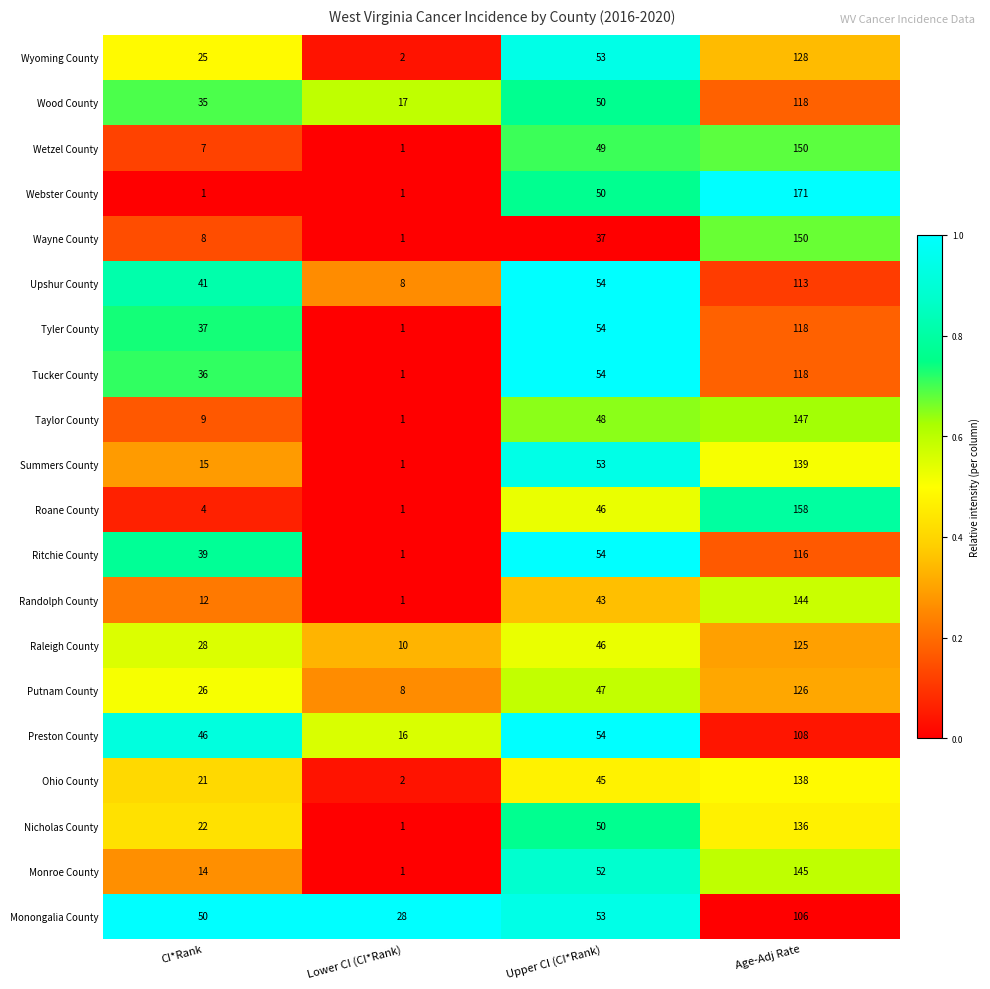

At which label does Wetzel County reach its minimum?

Lower CI (CI*Rank)